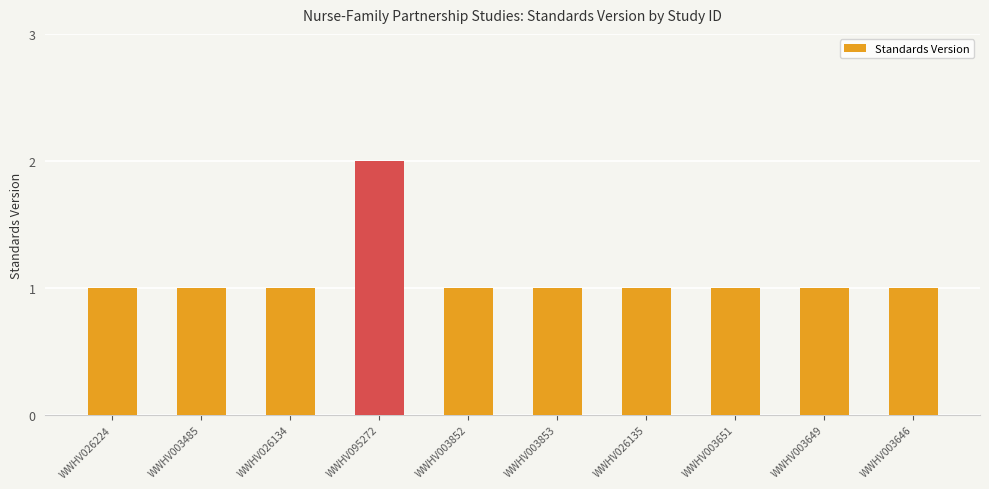

What is the label of the 2nd bar from the right?

WWHV003649